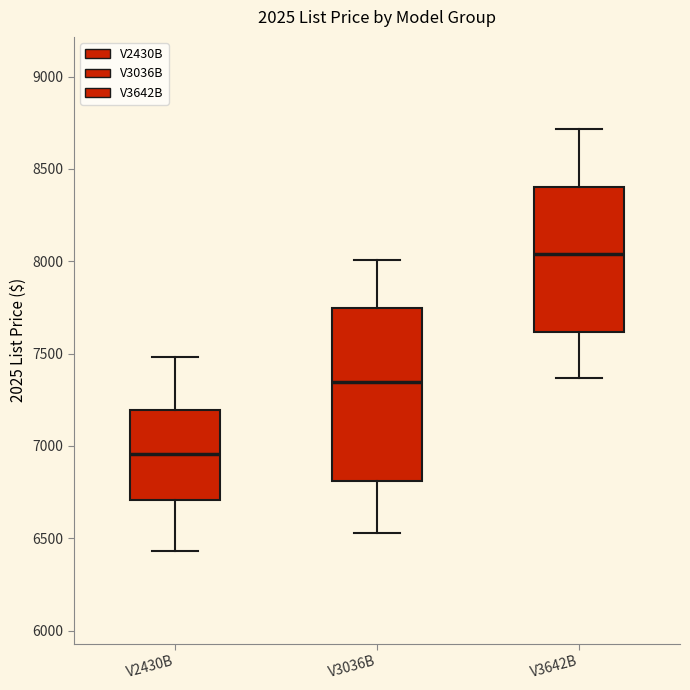

Reading left to right, read every box against the y-axis: the position of its median line, the range the box covers, and the ends of its whiskers. The values are not printed on the chart, so give them approximately, as read against the axis.

V2430B: median 6950, box 6700 to 7200, whiskers 6450 to 7500
V3036B: median 7350, box 6800 to 7750, whiskers 6550 to 8000
V3642B: median 8050, box 7600 to 8400, whiskers 7350 to 8700